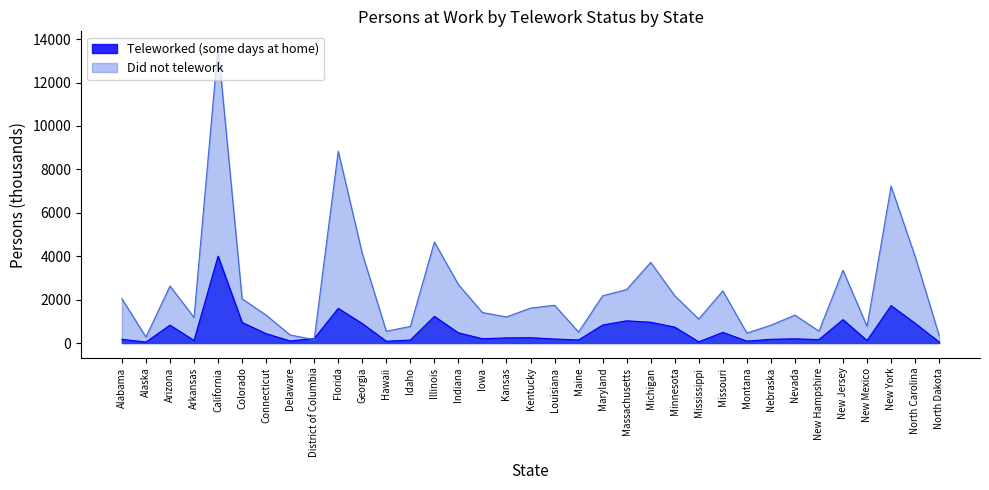

Rank the series at Montana from highest to lowest value.

Did not telework, Teleworked (some days at home)